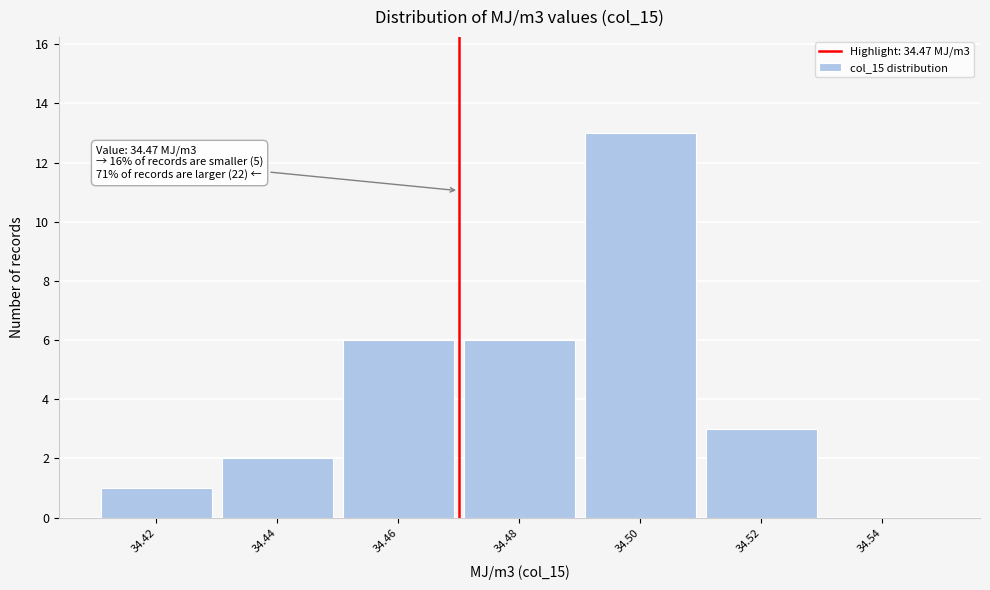

Over which range of the x-axis is the bar tallest?

34.49 to 34.51